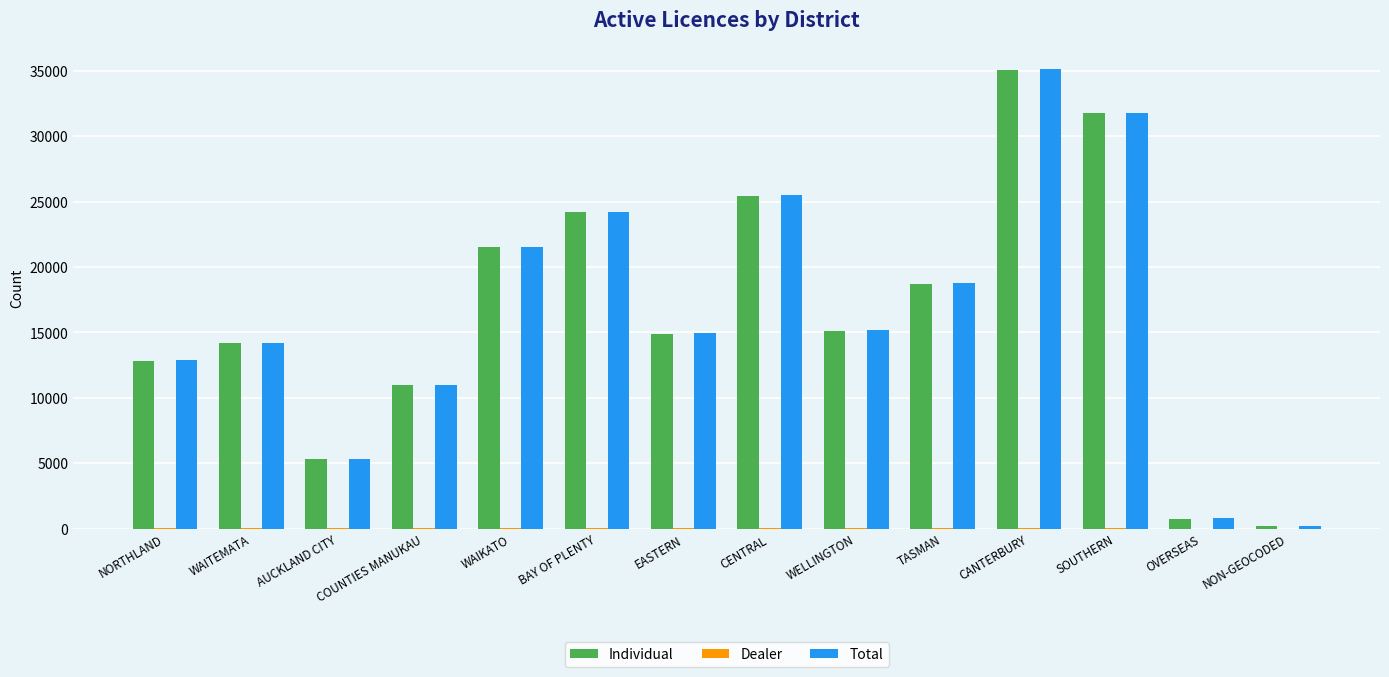

The Total series shows 40118 at CENTRAL. True or false?

False